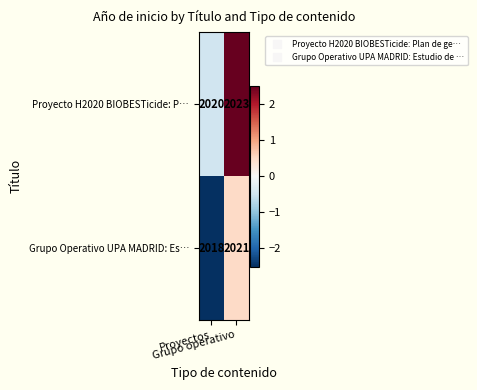

List the series in order of their peak value, highest first.

Proyecto H2020 BIOBESTicide: P…, Grupo Operativo UPA MADRID: Es…